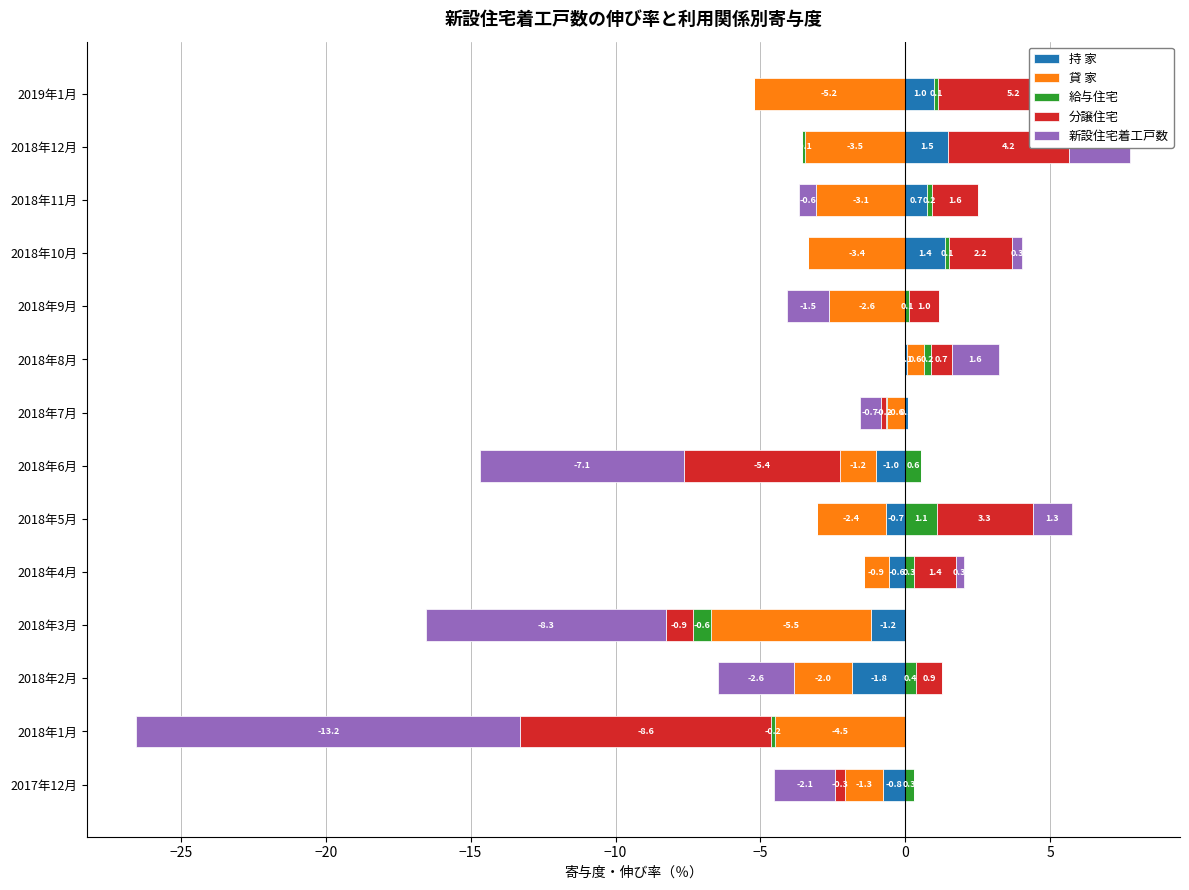

How many data points in 分譲住宅 are less than 1?

7